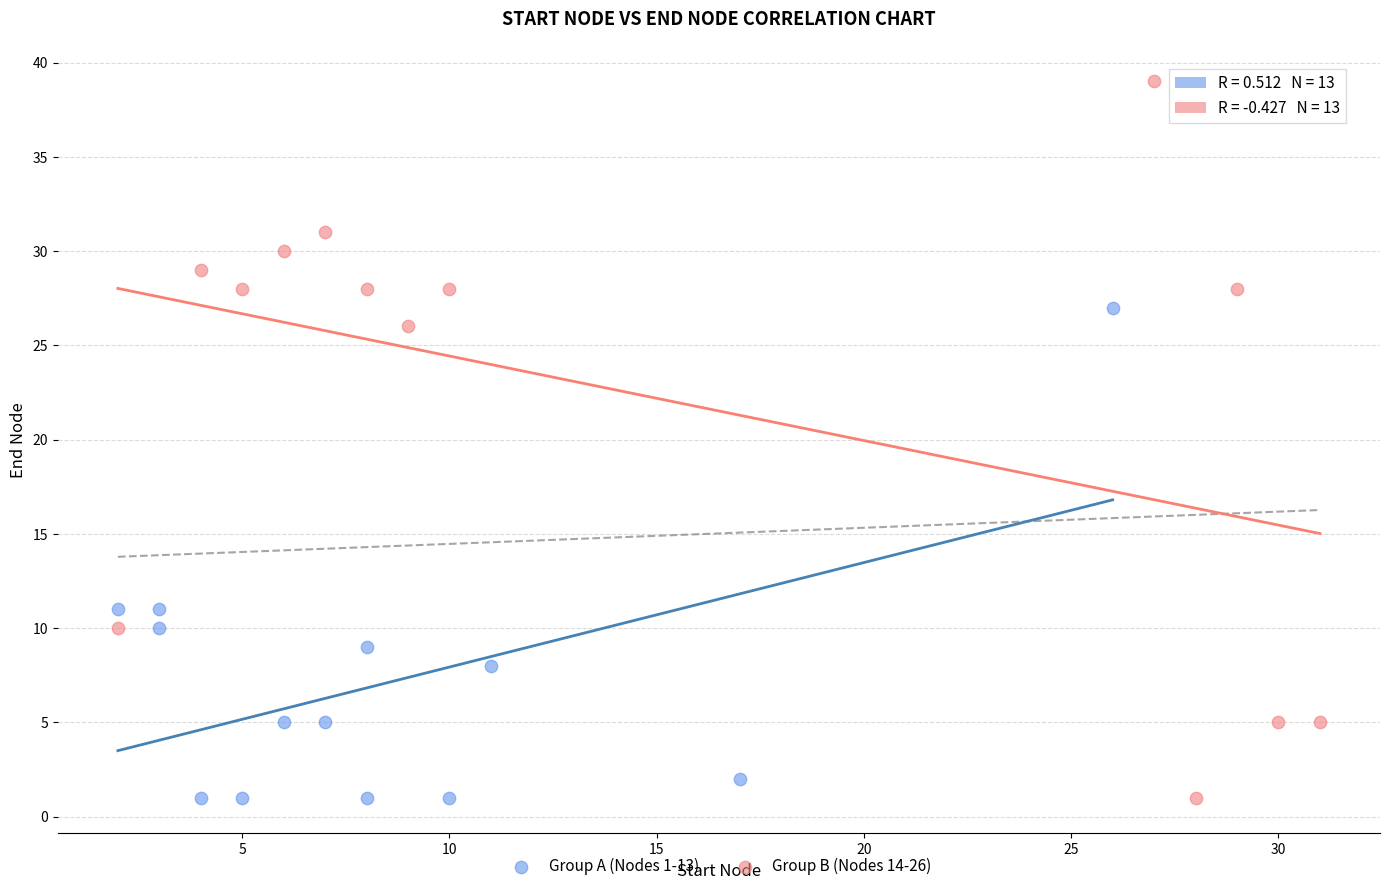

Which series has the widest spread of Y values?

Group B (Nodes 14-26)